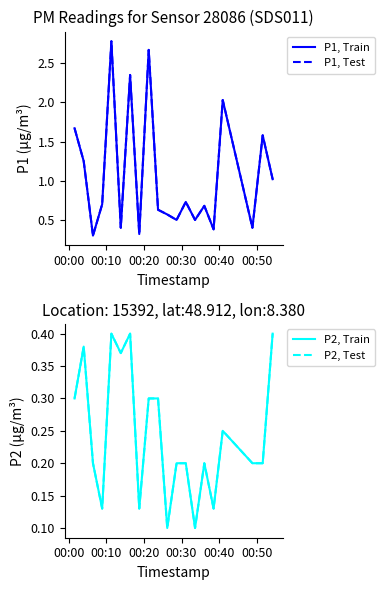

True or false: P1, Train and P2, Test cross at least once.

False